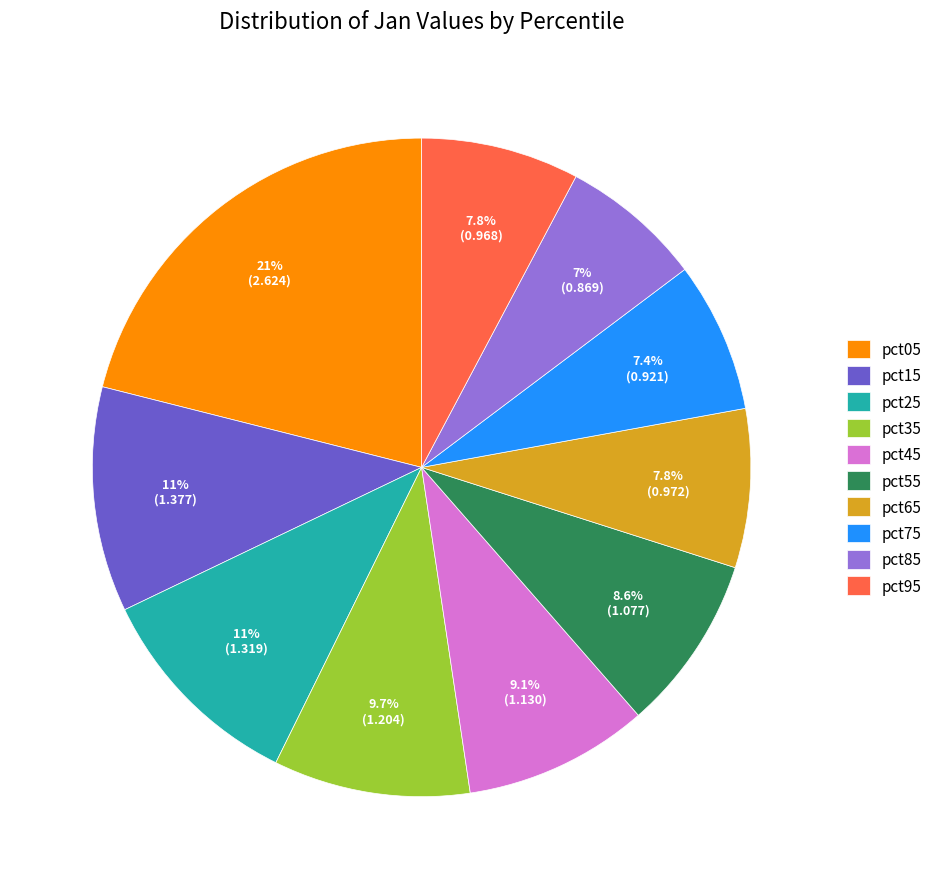

Which slice is the largest?

pct05